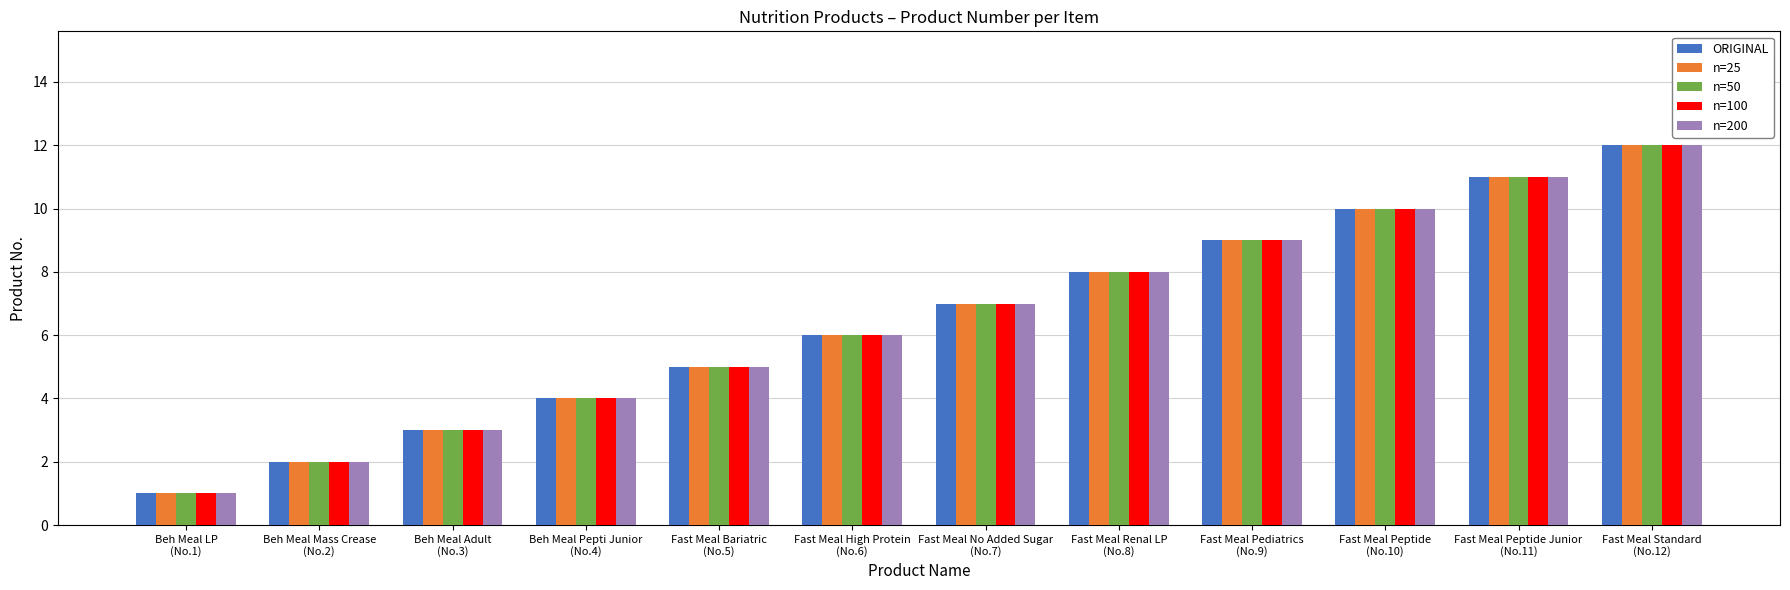

What is the difference between the n=25 values at Fast Meal Renal LP
(No.8) and Fast Meal Bariatric
(No.5)?

3